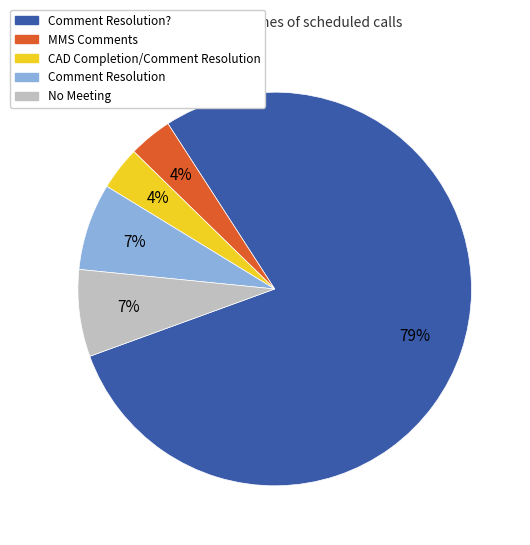

To the nearest percent, what is the average slice percentage?

20%